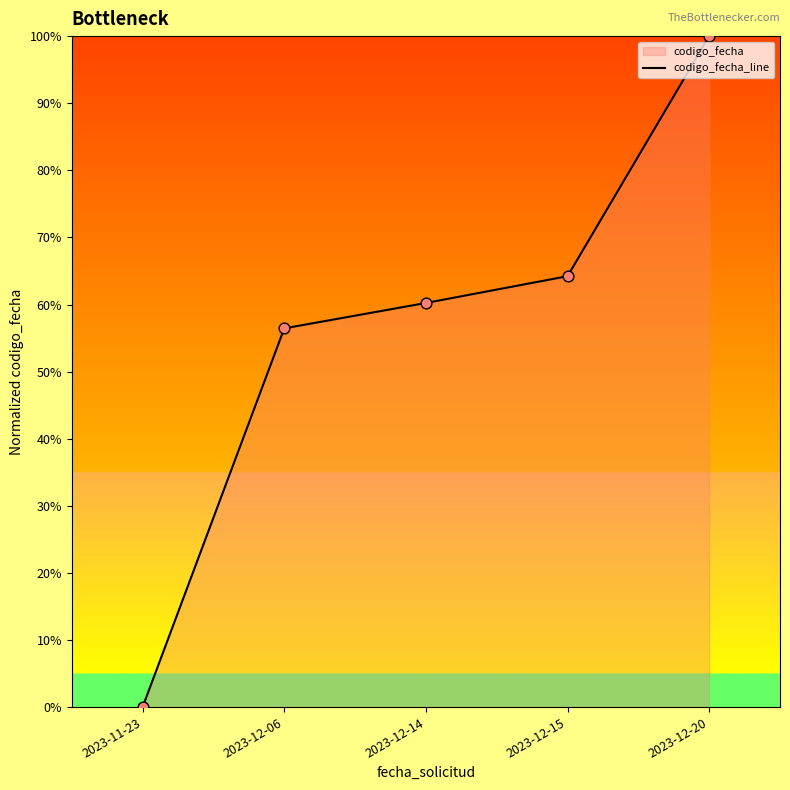

Which has a higher value, 2023-11-23 or 2023-12-06?

2023-12-06